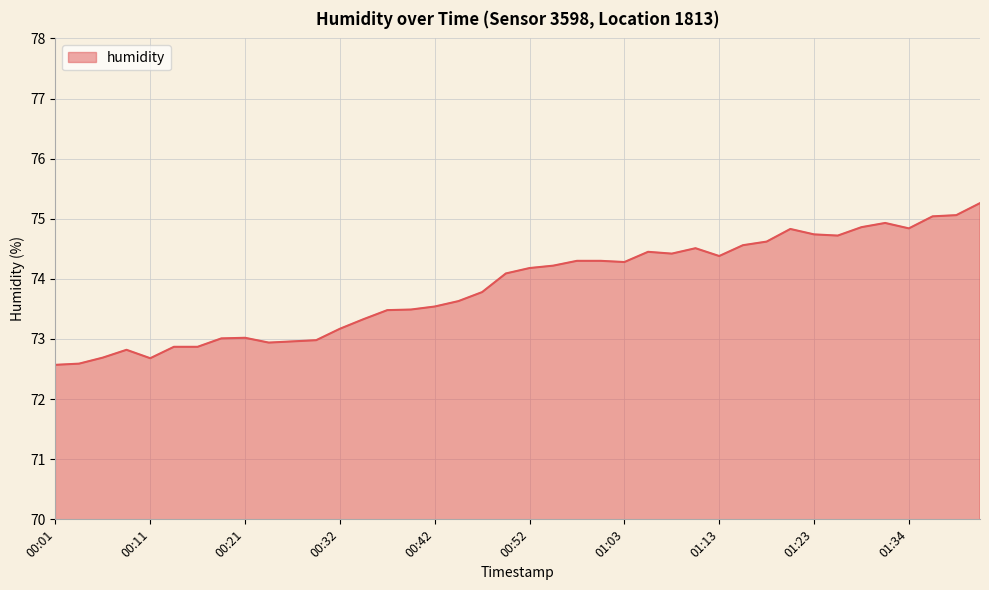

What is the greatest value displayed?

75.3